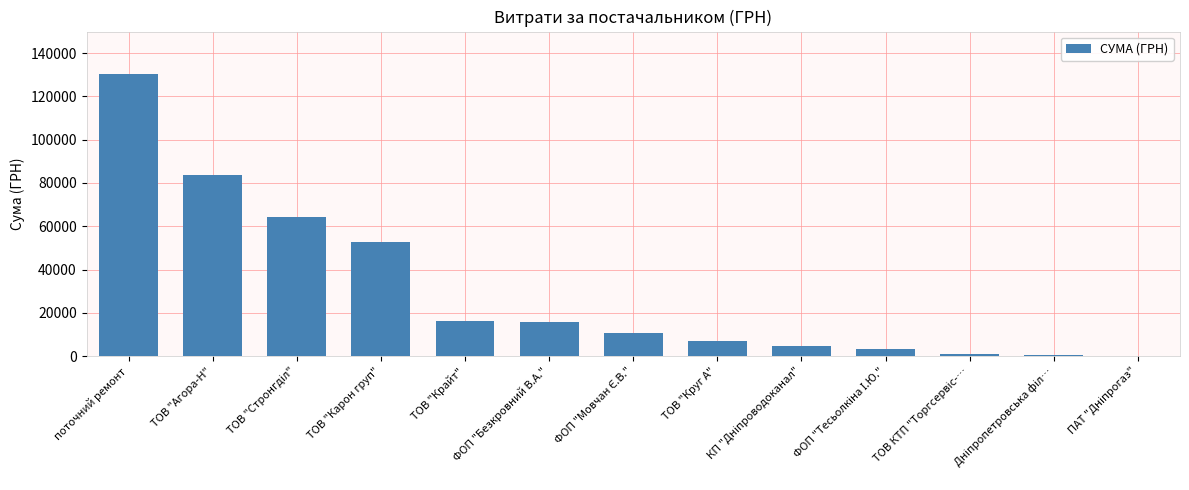

What is the sum of all values?

391499.4